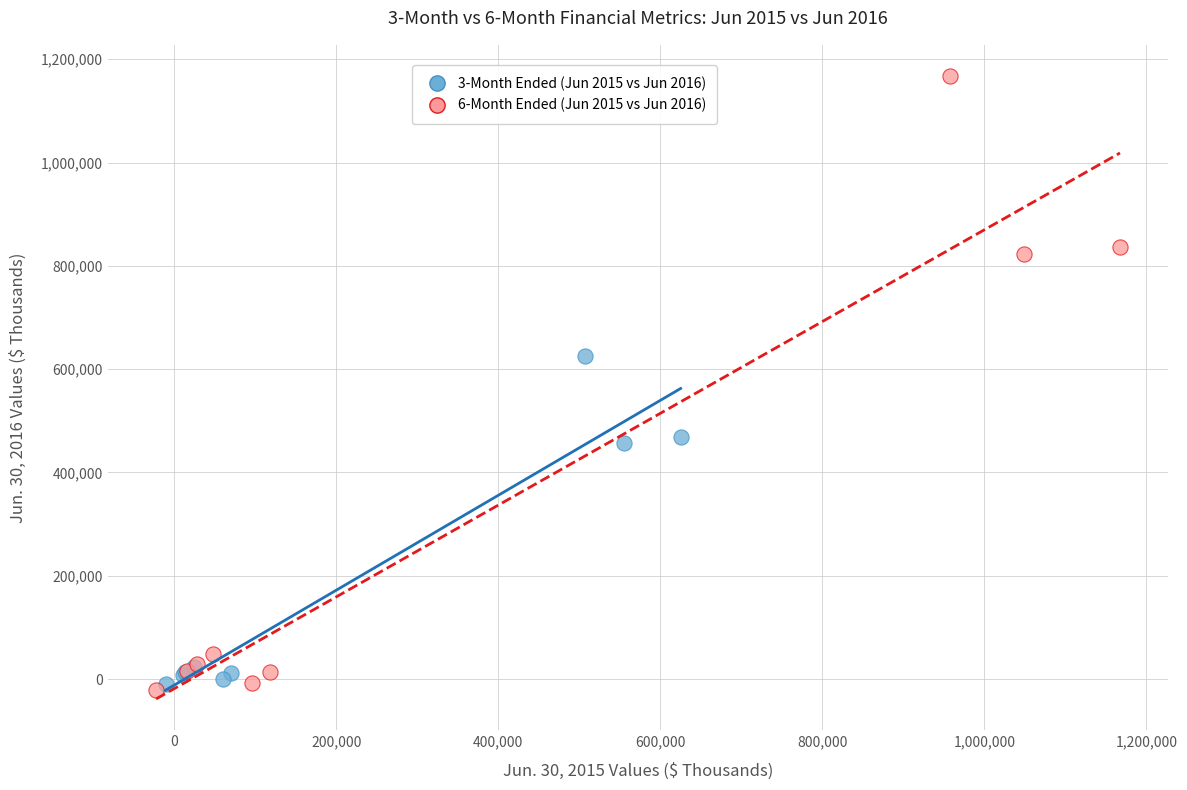

What are all the series names shown in the legend?

3-Month Ended (Jun 2015 vs Jun 2016), 6-Month Ended (Jun 2015 vs Jun 2016)